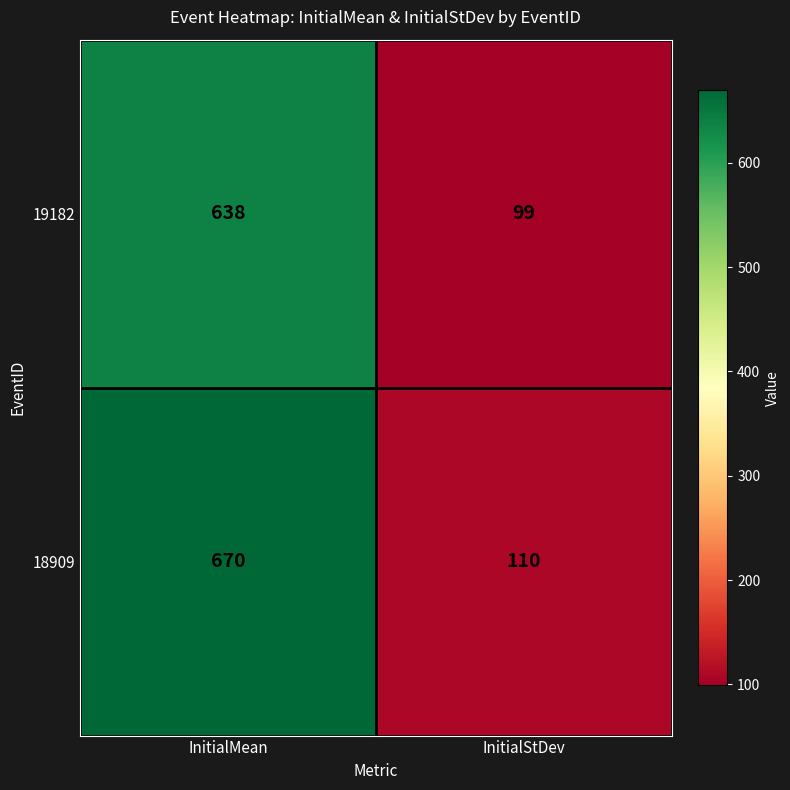

Reading right to left, list all the values displayed in this chart.

19182: InitialStDev=99	InitialMean=638
18909: InitialStDev=110	InitialMean=670